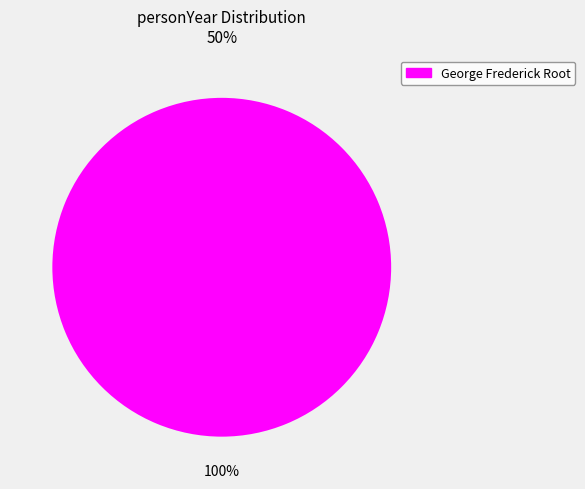

Does any single category account for the majority?

Yes